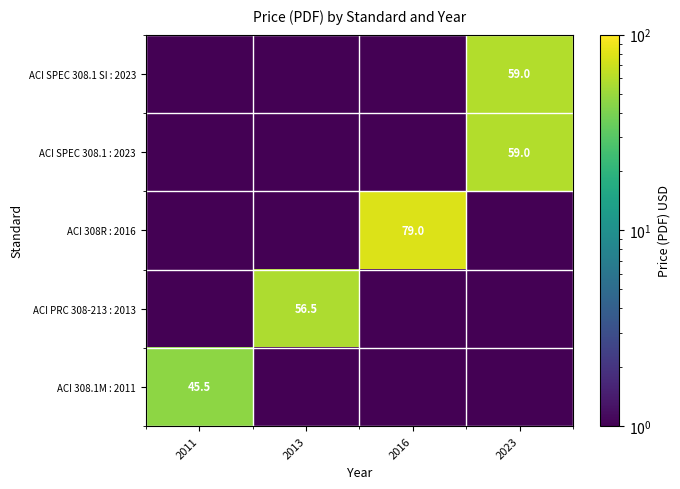

At which label does ACI PRC 308-213 : 2013 reach its minimum?

2011